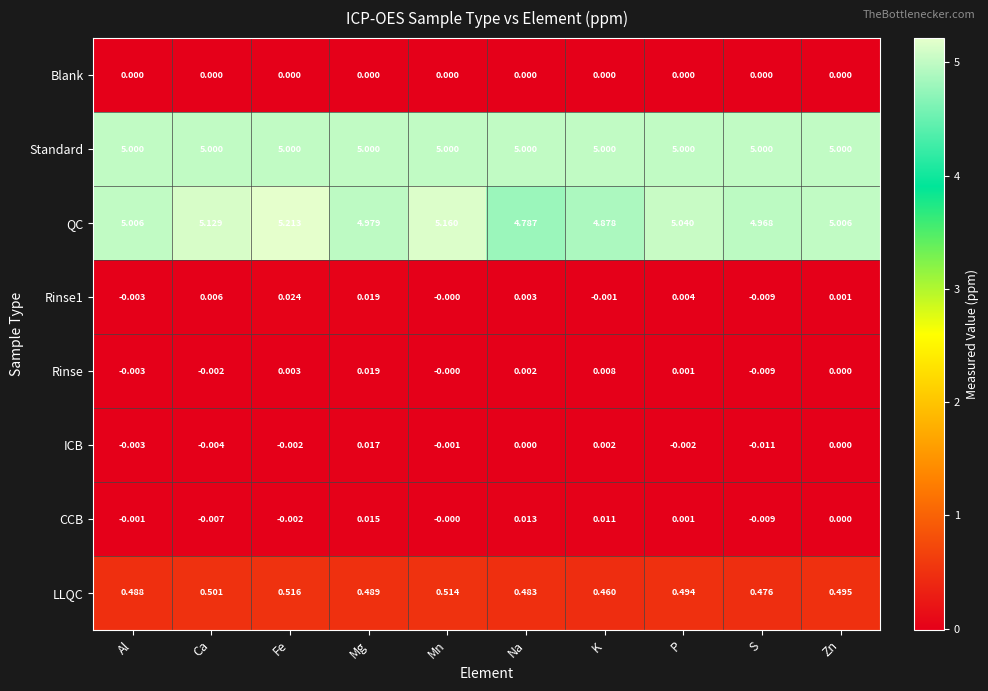

Between Al and K, which series saw the biggest shift?

QC